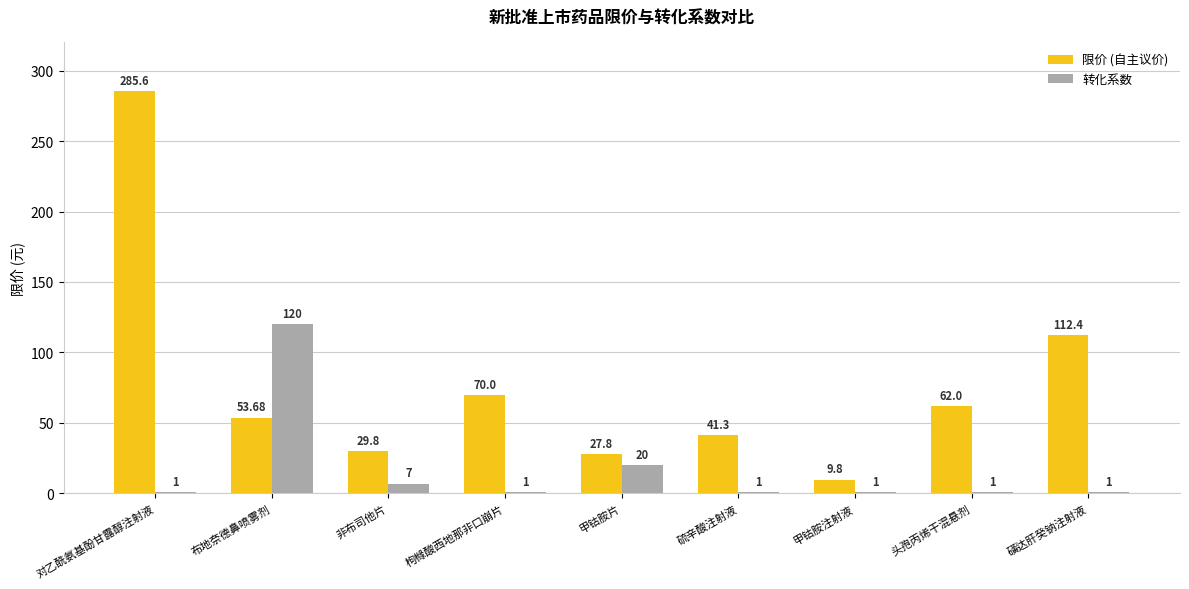

What is the total value across all series at 非布司他片?

36.8